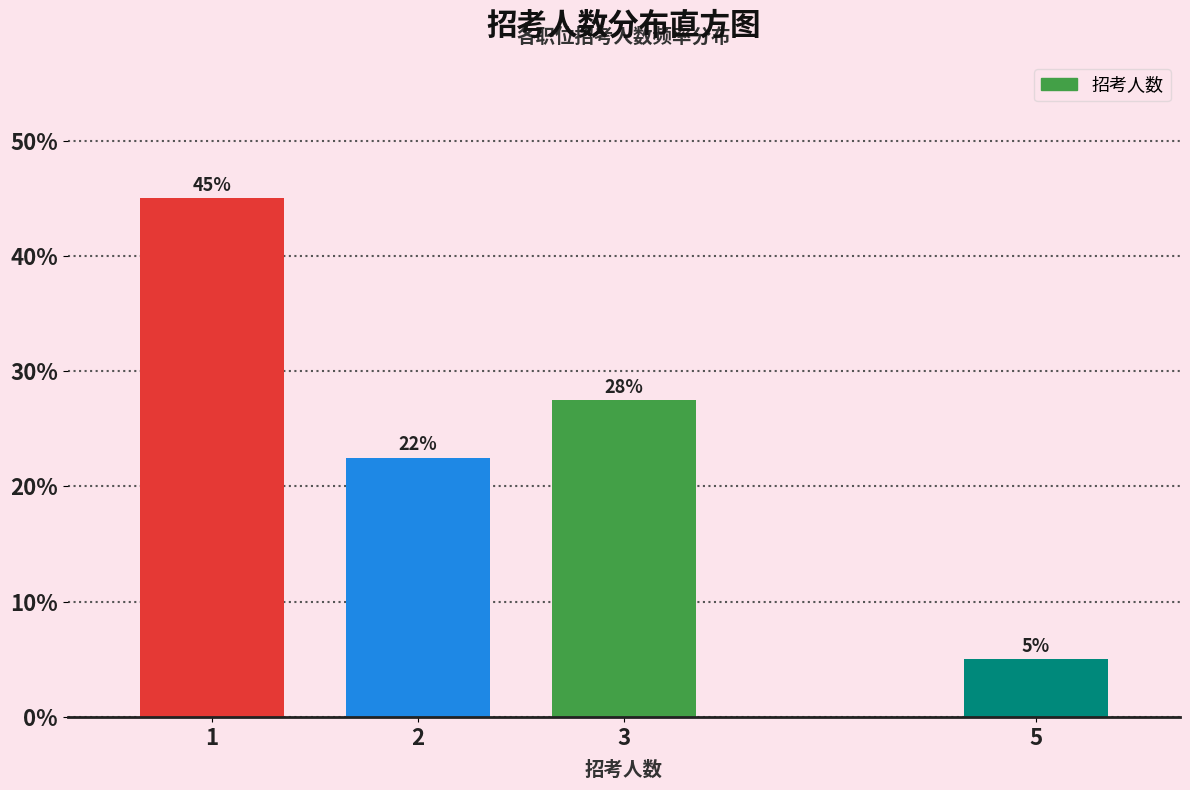

List the labels in order of value, largest first.

1, 3, 2, 5